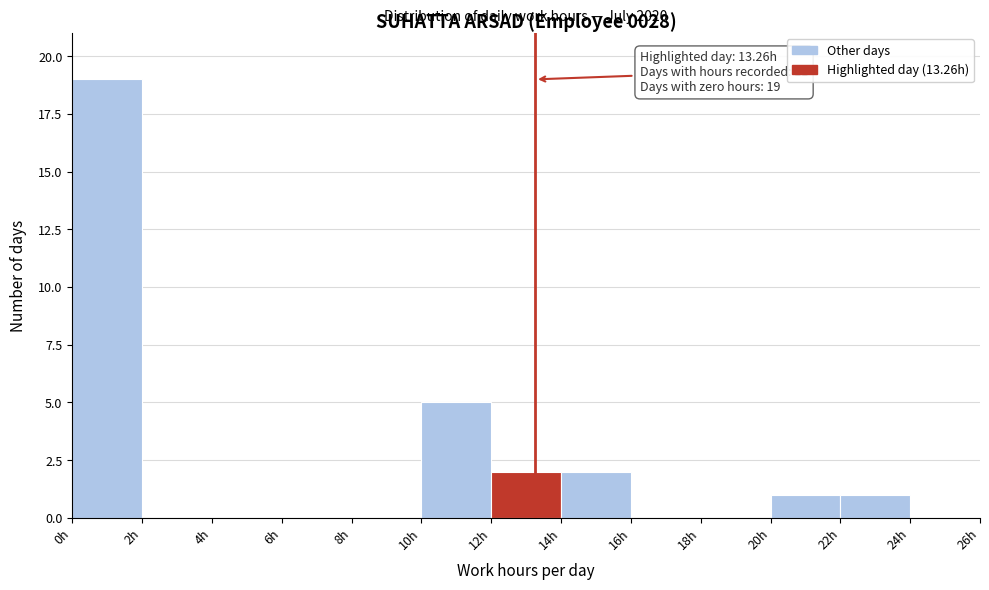

Over which range of the x-axis is the bar tallest?

0 to 2